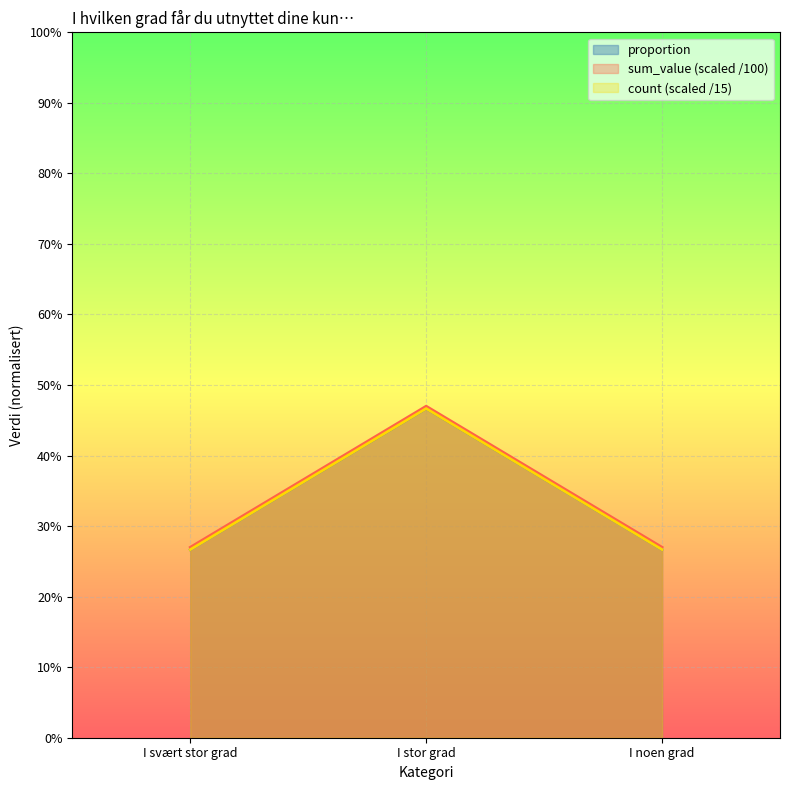

Reading right to left, list all the values displayed in this chart.

proportion: I noen grad=0.3	I stor grad=0.5	I svært stor grad=0.3
sum_value: I noen grad=0.3	I stor grad=0.5	I svært stor grad=0.3
count: I noen grad=0.3	I stor grad=0.5	I svært stor grad=0.3